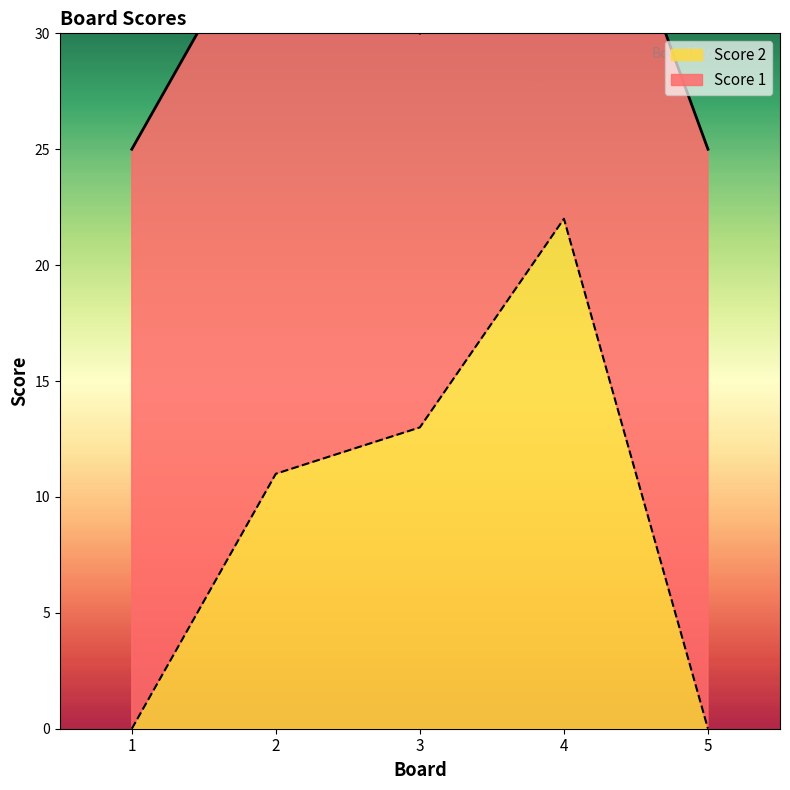

Reading left to right, extract all data points from this chart.

1=0	2=11	3=13	4=22	5=0